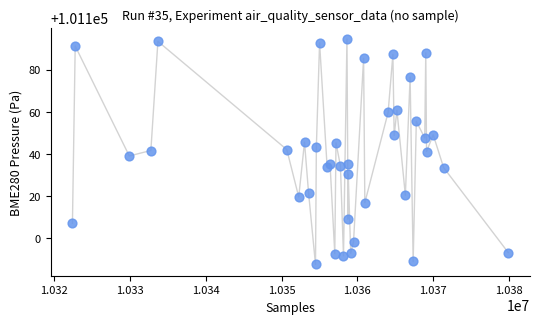

What is the range of X values (max minus min)?

57444.0